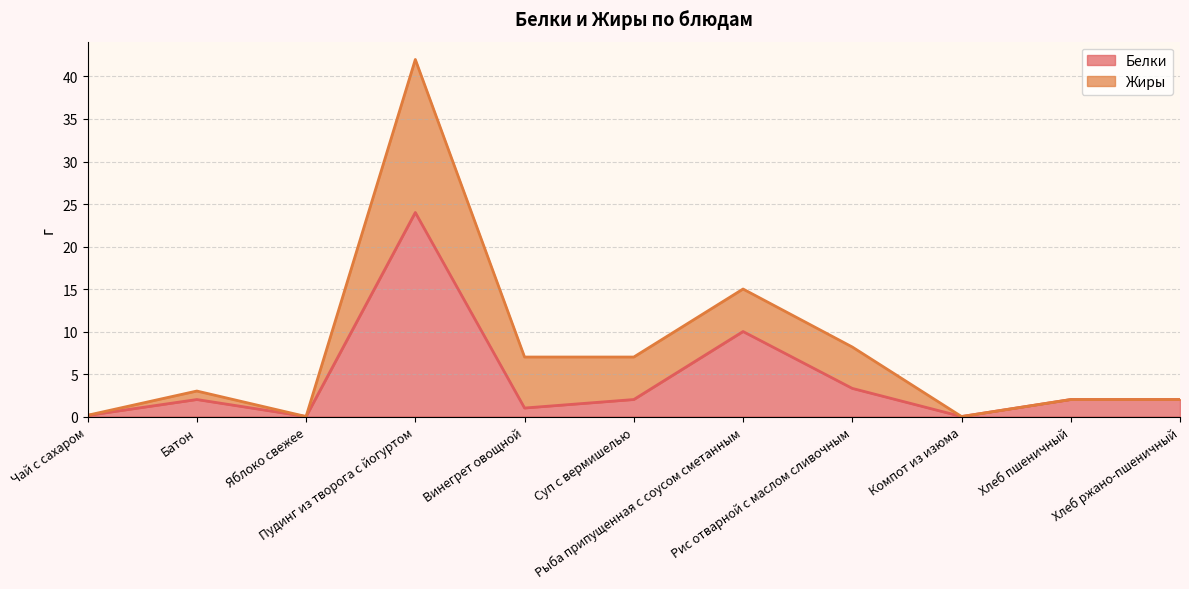

What is the difference between the second highest and second lowest values?

10.0